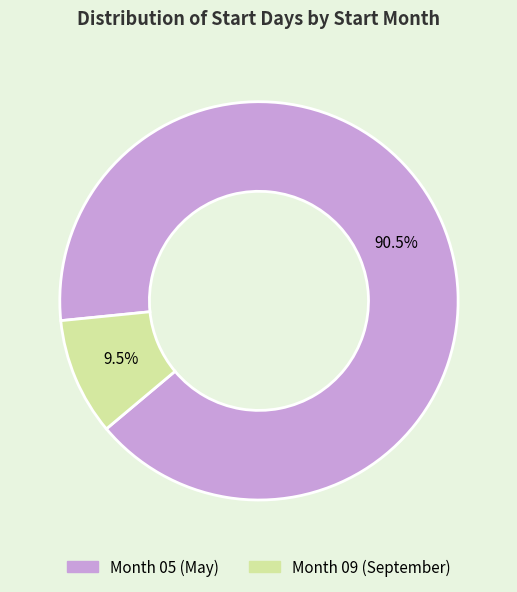

Is there any slice that represents more than half of the pie?

Yes